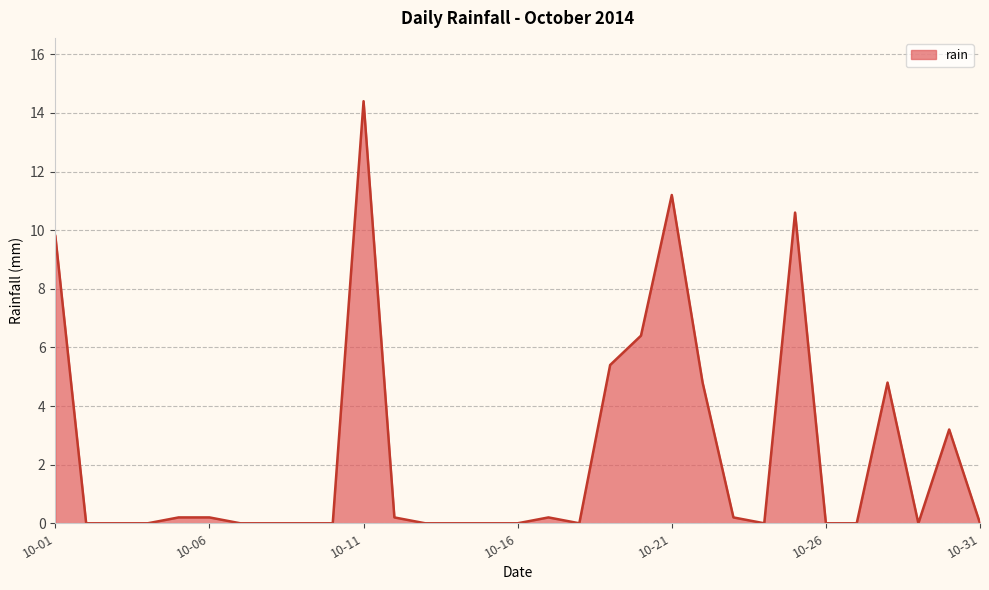

What is the difference between the maximum and minimum values?

14.4